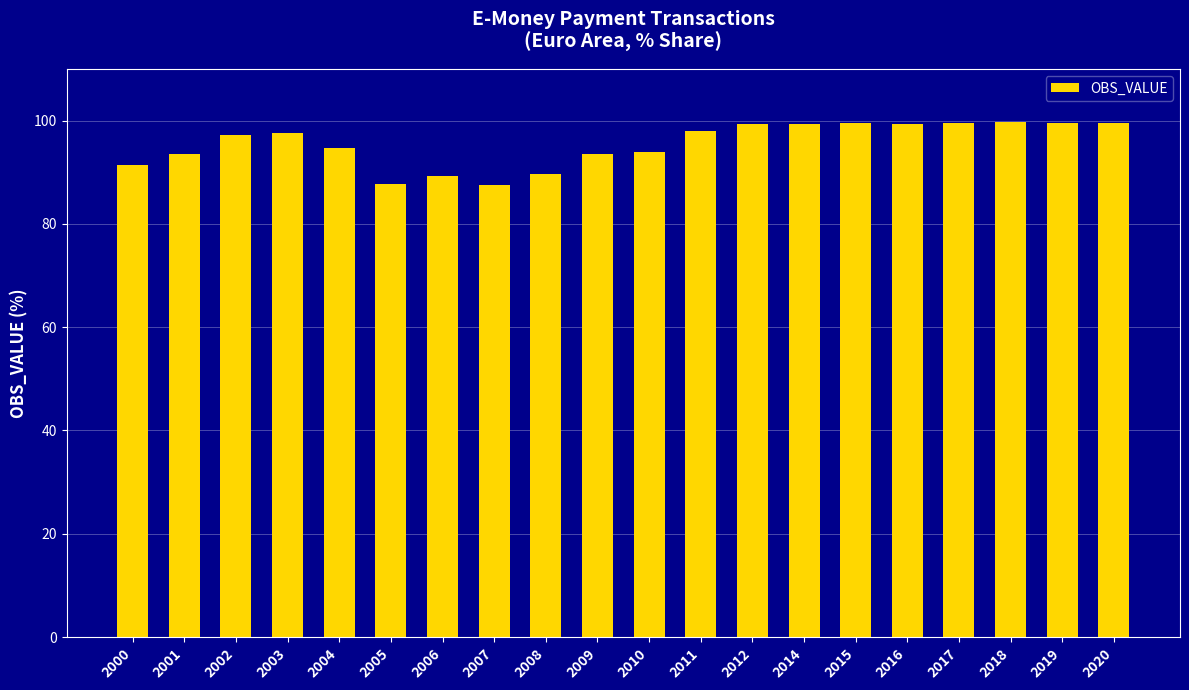

Count the number of data series in this chart.

1